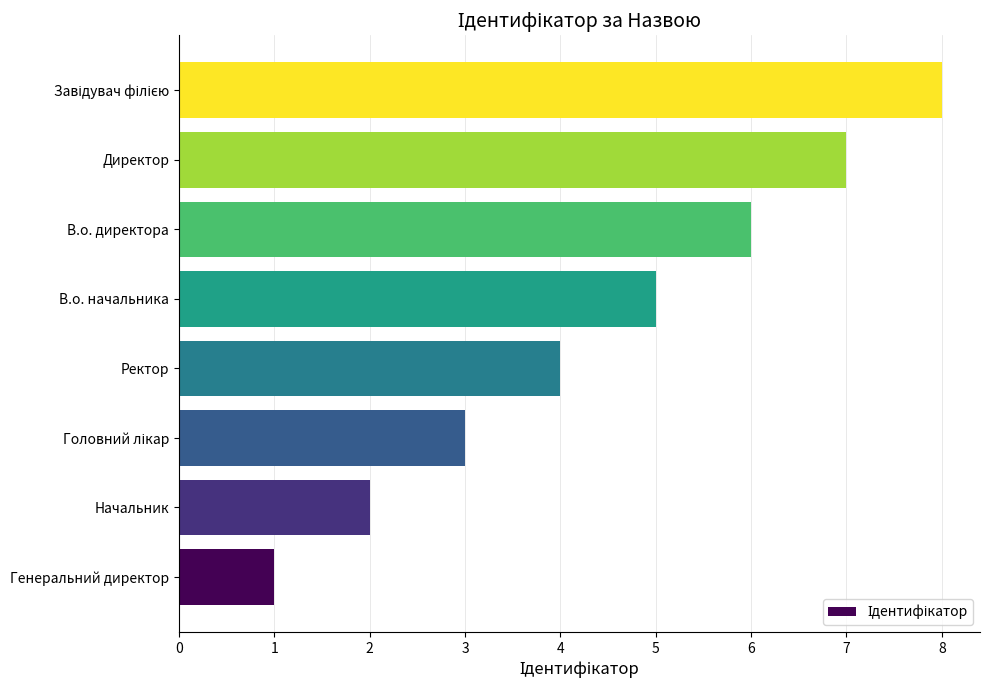

Are the bars horizontal?

Yes